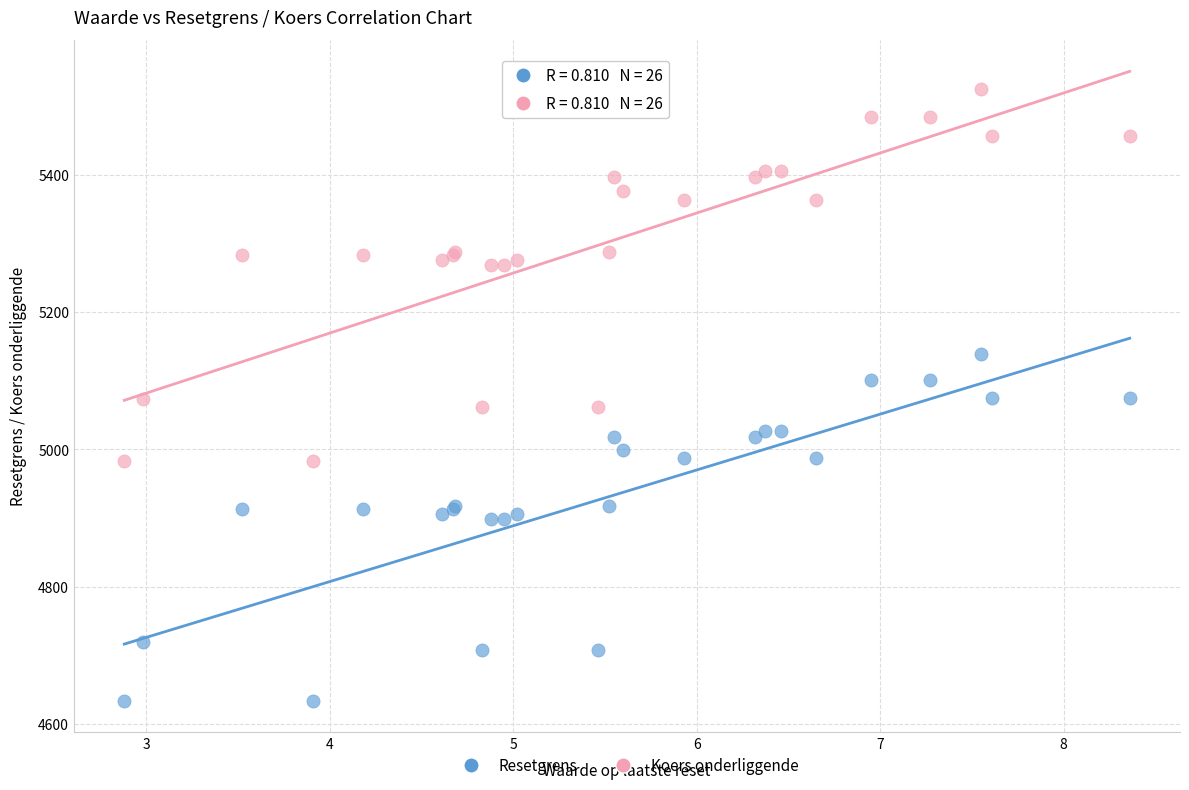

What is the X range (max minus min) for the scatter plot?

5.5